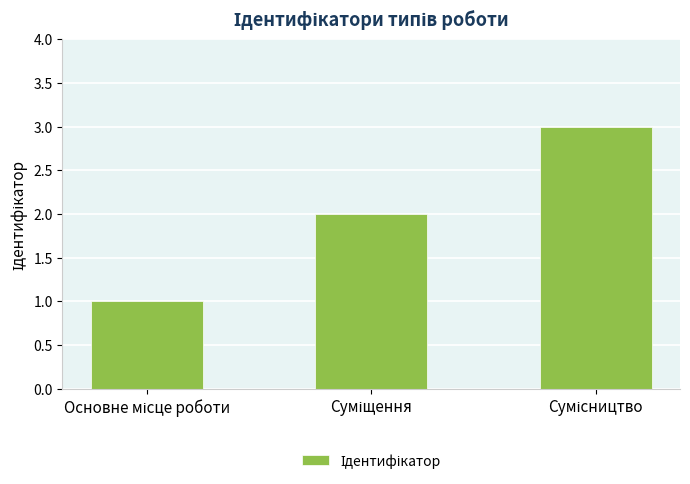

What is the sum of all values?

6